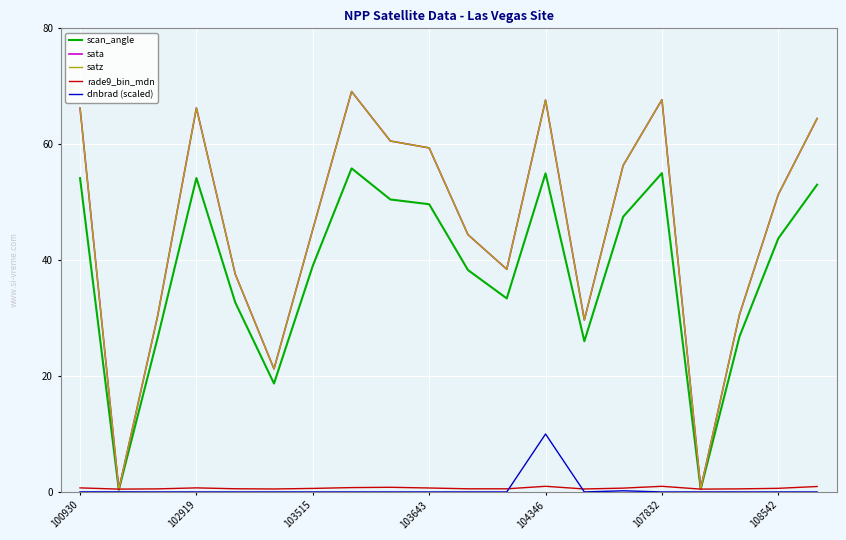

What is the minimum value for satz?

0.4